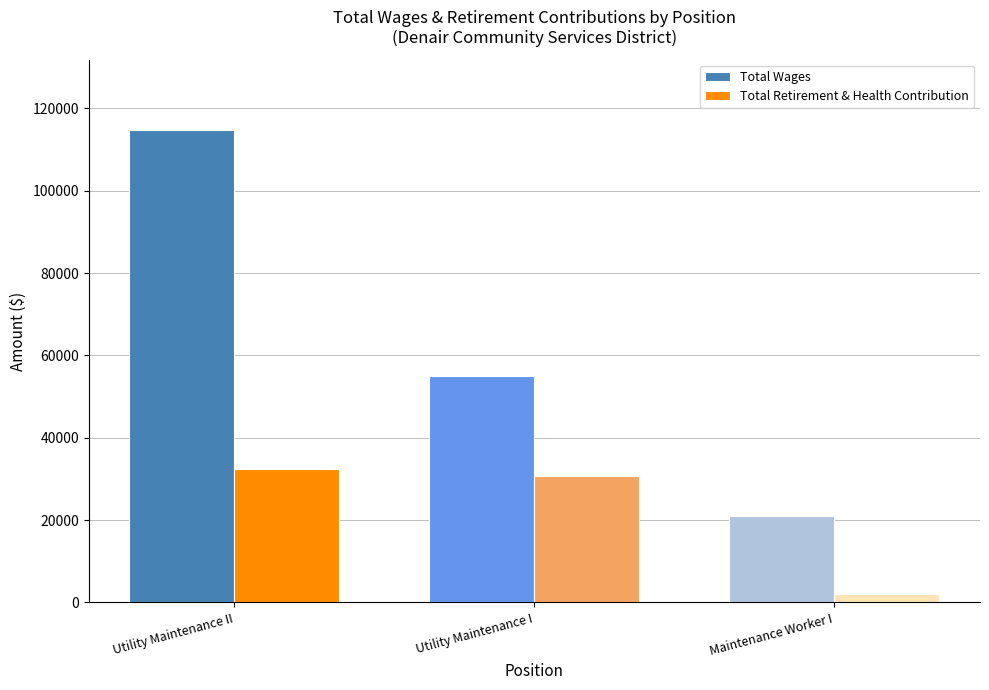

What is the spread (max minus min) of values at Maintenance Worker I?

19055